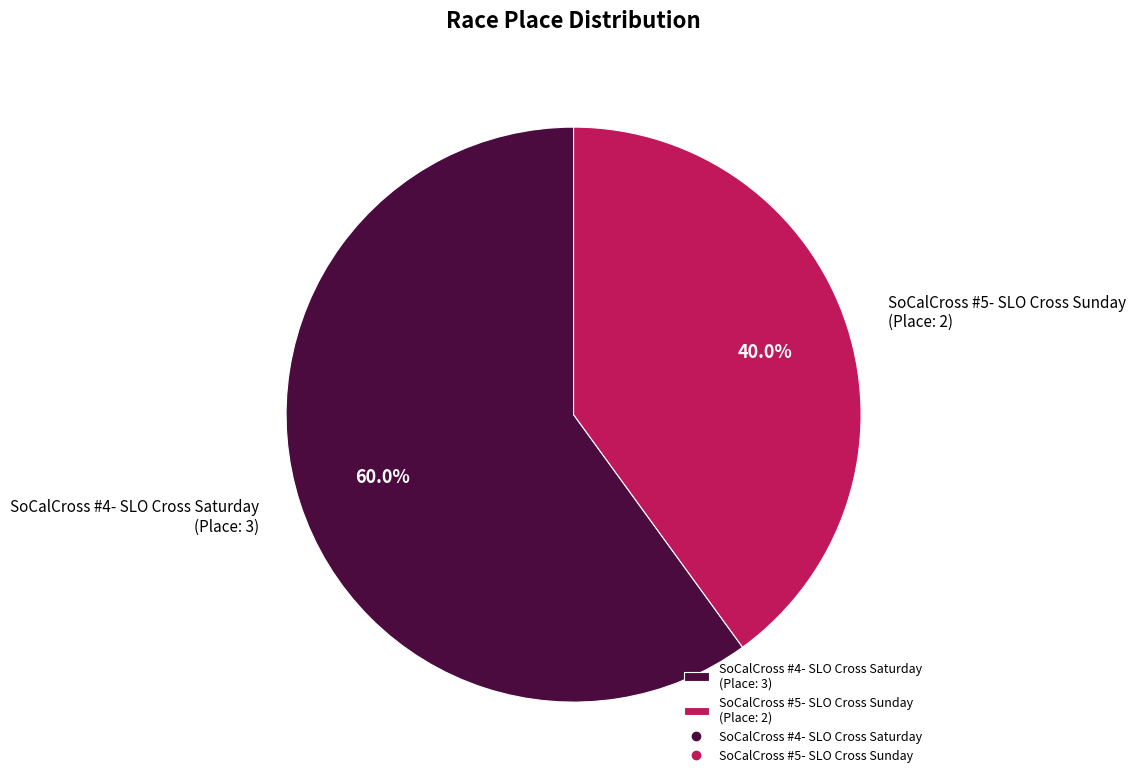

Is it true that SoCalCross #5- SLO Cross Sunday is 48% of the pie?

False